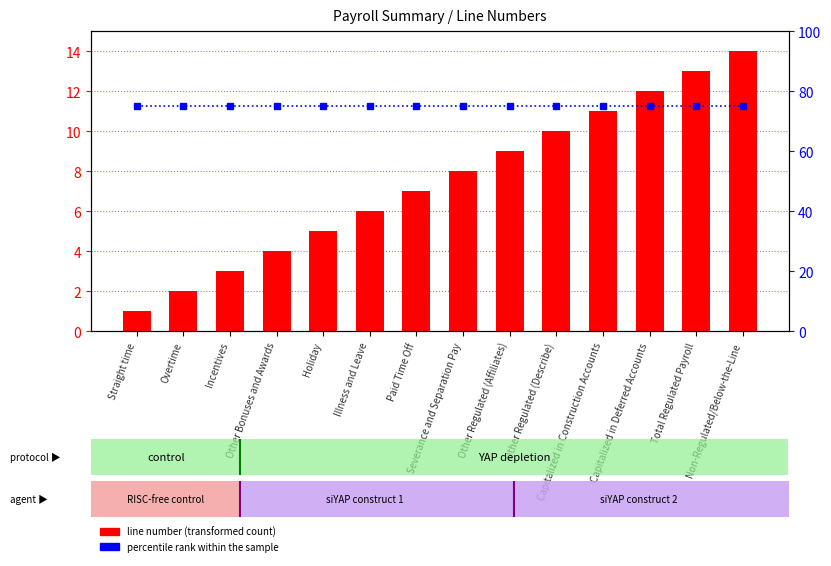

Which category has the lowest value in the percentile rank within the sample series?

Straight time